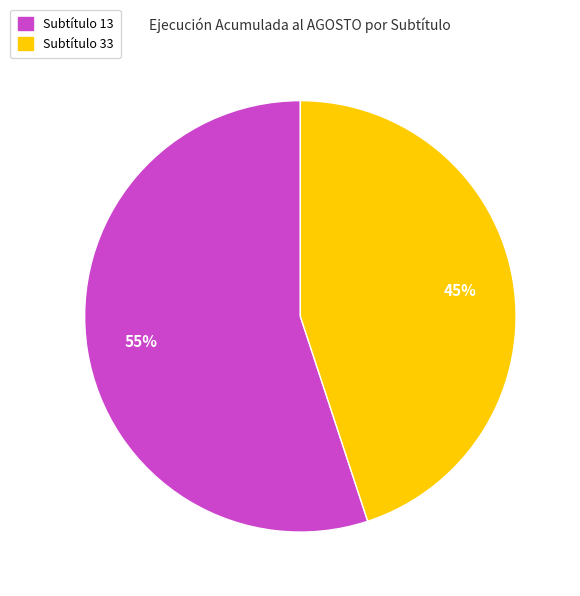

Is it true that Subtítulo 33 is 31% of the pie?

False